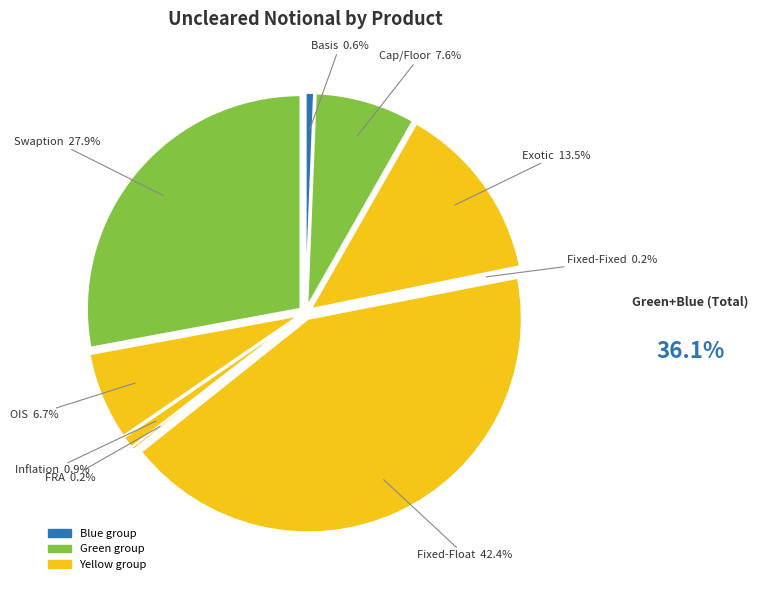

To the nearest percent, what percentage of the pie is OIS?

7%